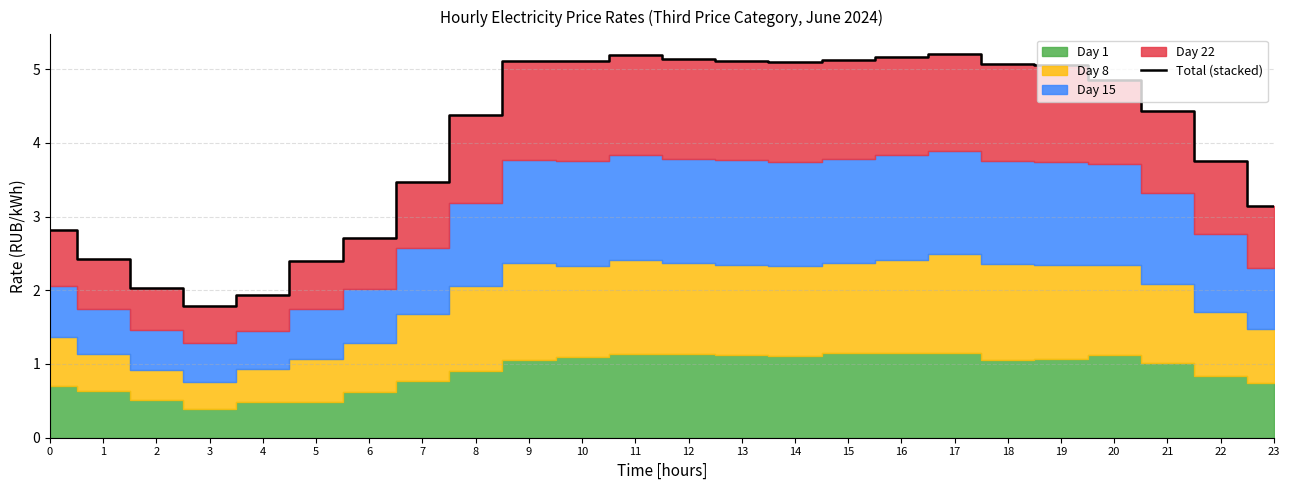

What is the change in value from 0 to 9?

+2.3